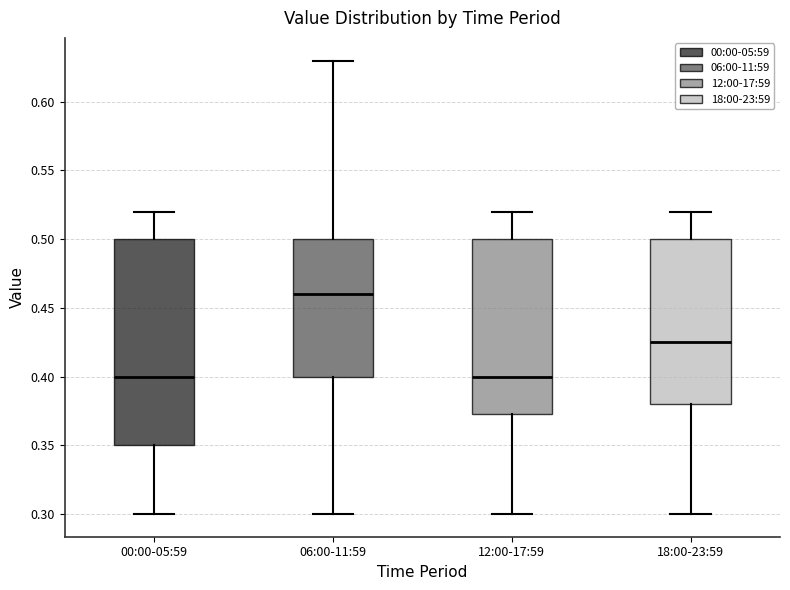

Where does the upper whisker of the box for 00:00-05:59 end on the y-axis? The values are not printed on the chart, so give them approximately, as read against the axis.

0.520